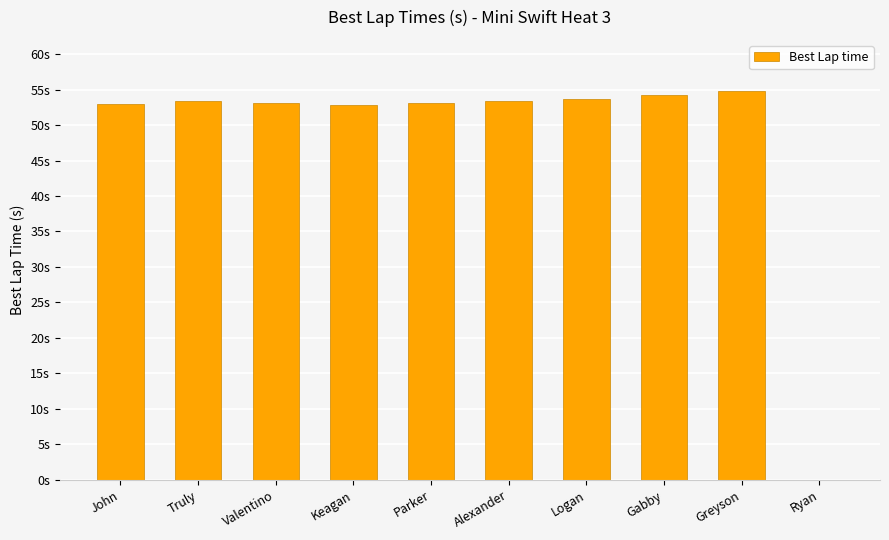

Are the bars horizontal?

No